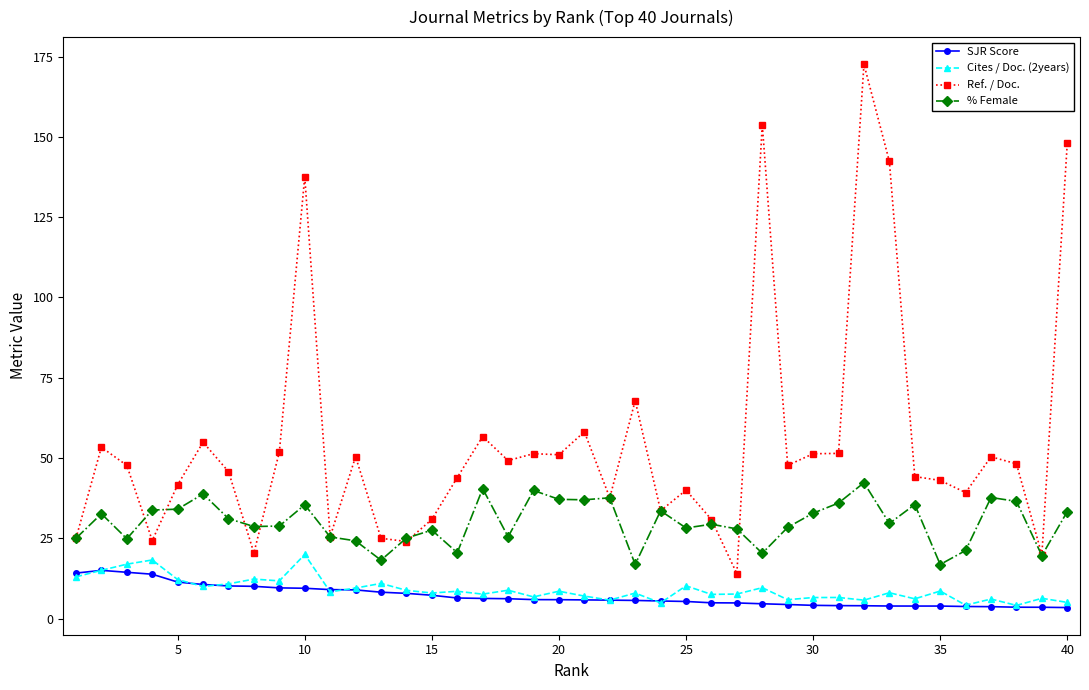

Which series has the largest total across all categories?

Ref. / Doc.